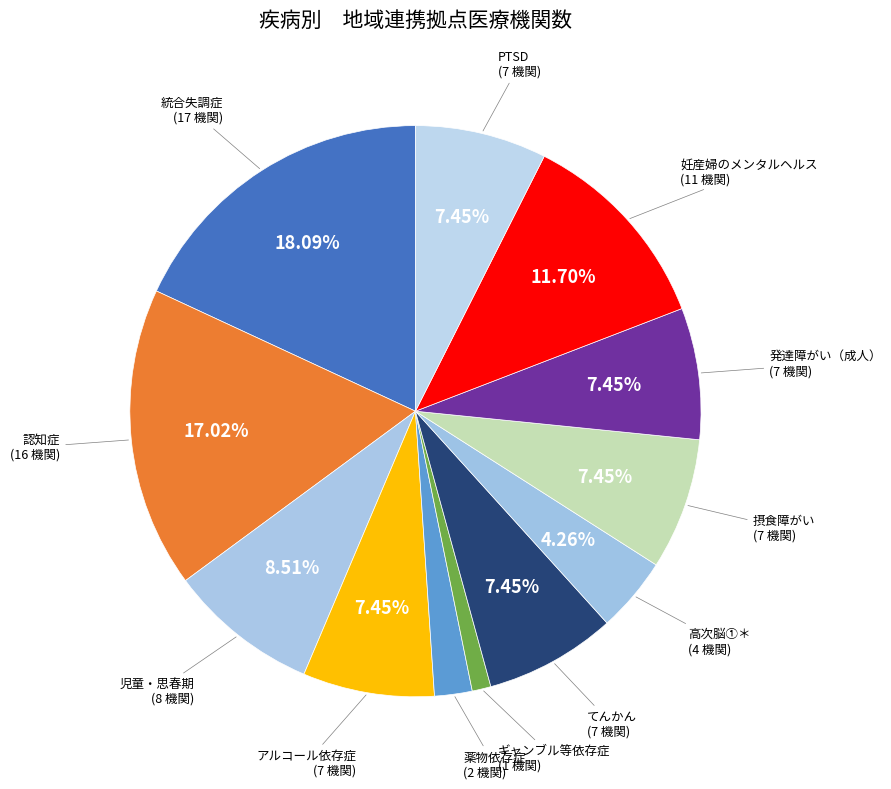

Approximately how many times larger is the value at 薬物依存症 compared to 高次脳①＊?

0.5